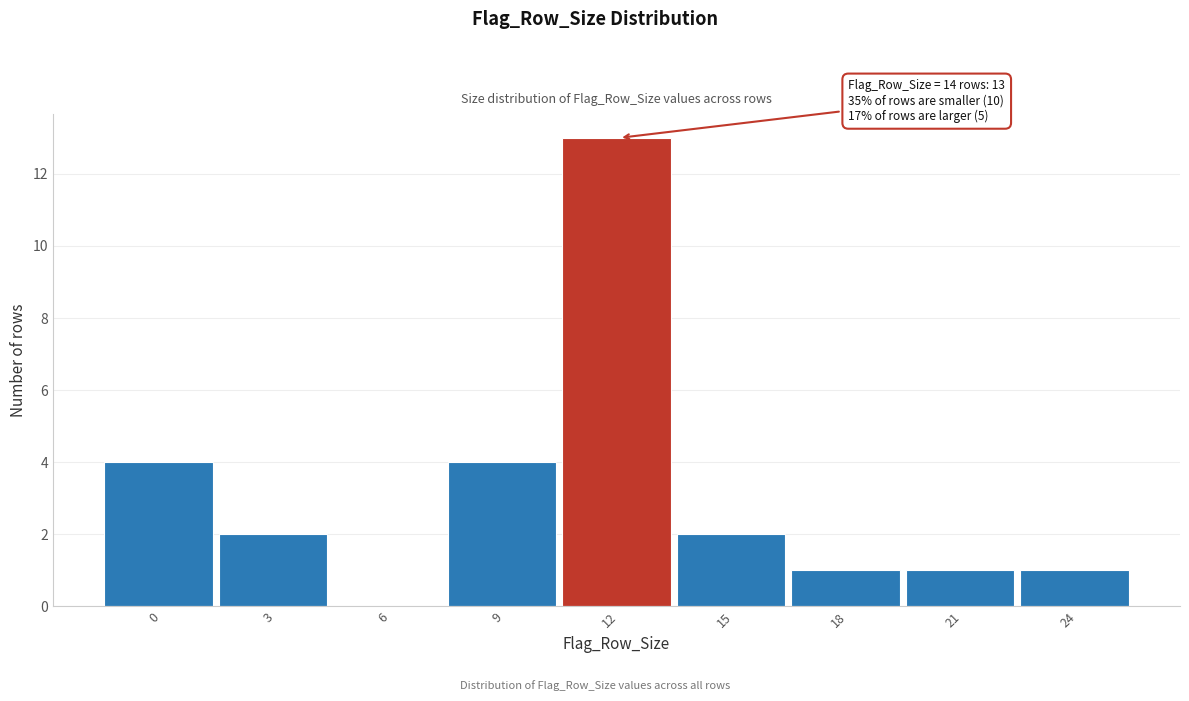

Reading left to right, what are all the values shown in this chart?

0=4	3=2	6=0	9=4	12=13	15=2	18=1	21=1	24=1